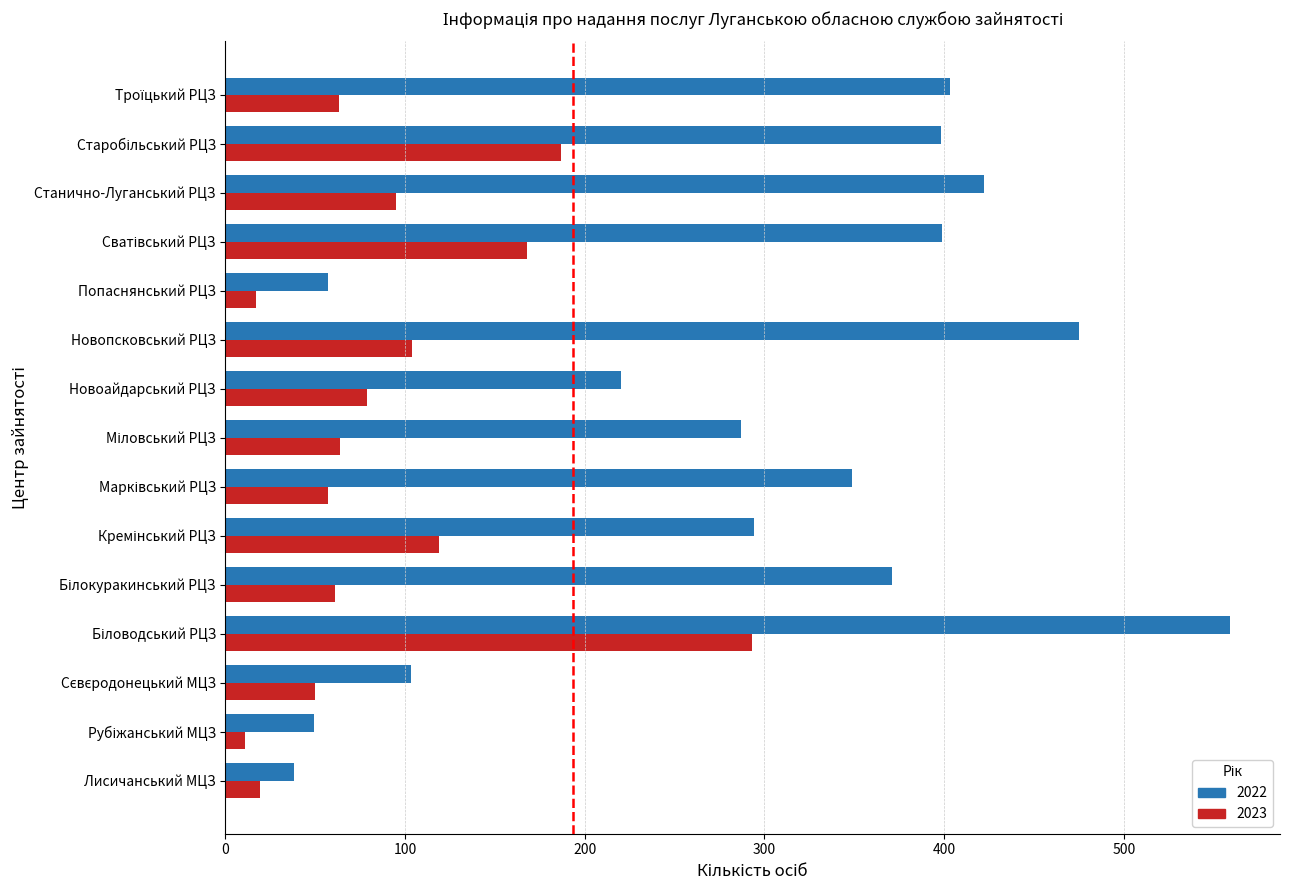

What is the total value across all series at Новопсковський РЦЗ?

579